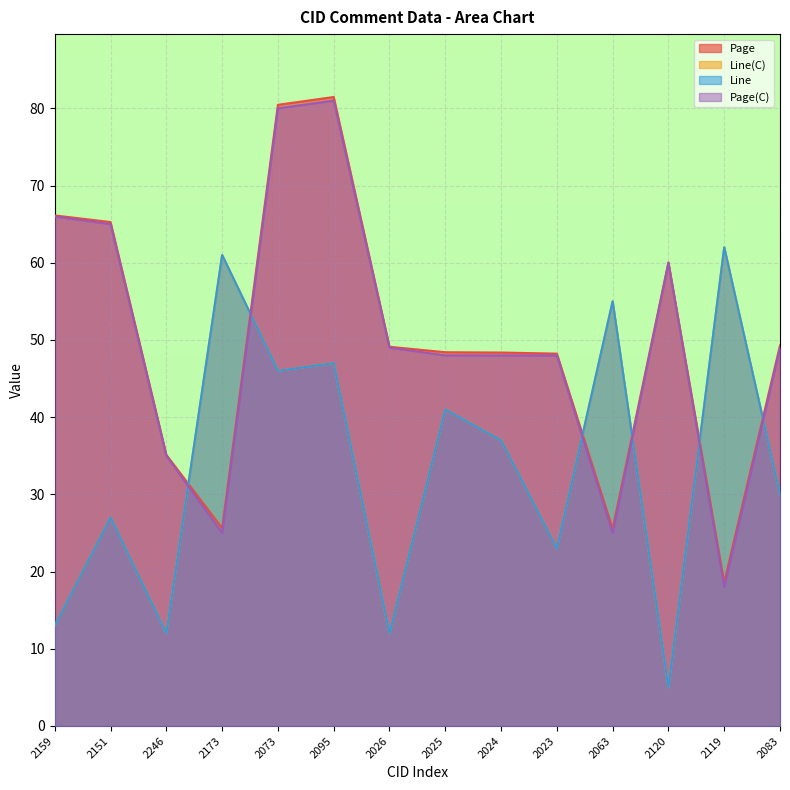

Rank the series at 2063 from lowest to highest value.

Page(C), Page, Line(C), Line